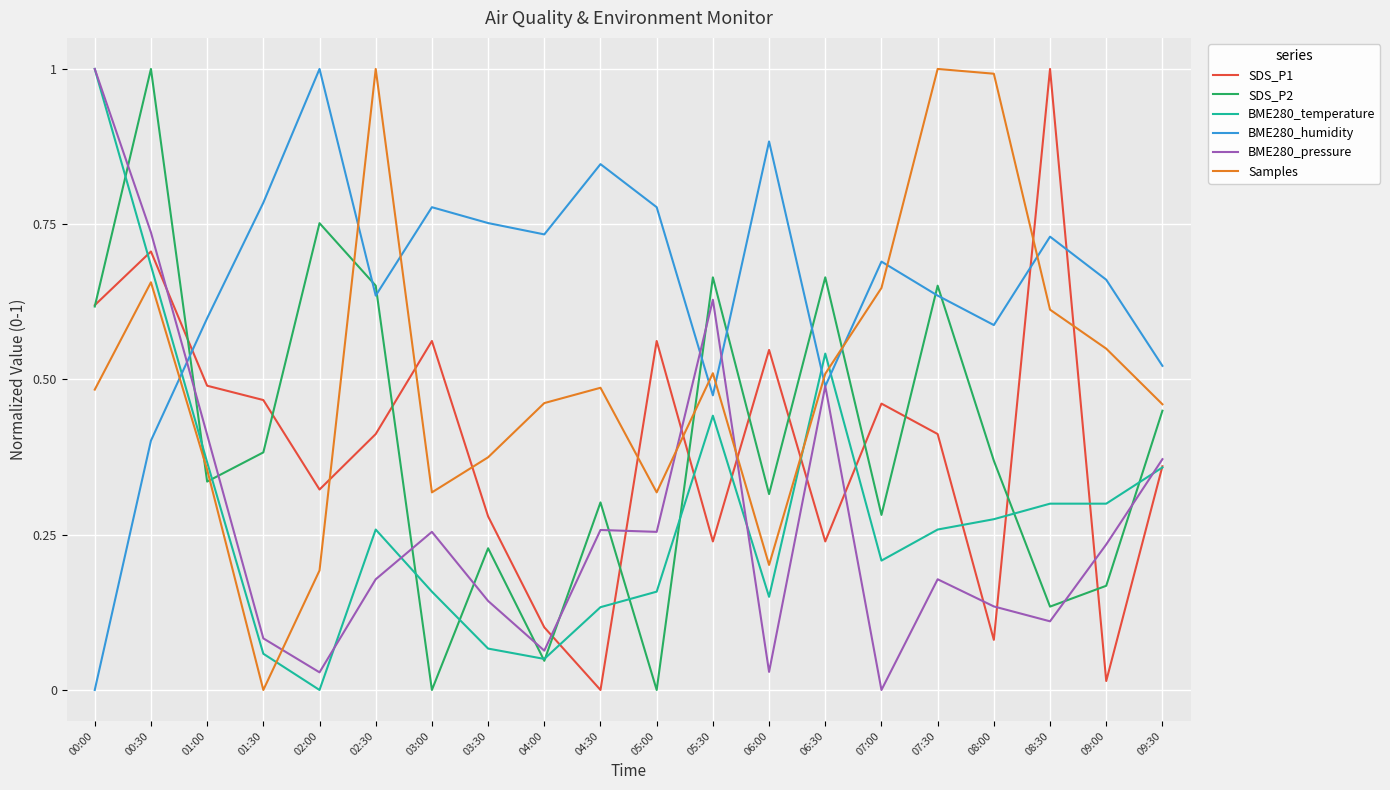

Which series changed the most between 00:30 and 05:30?

SDS_P1